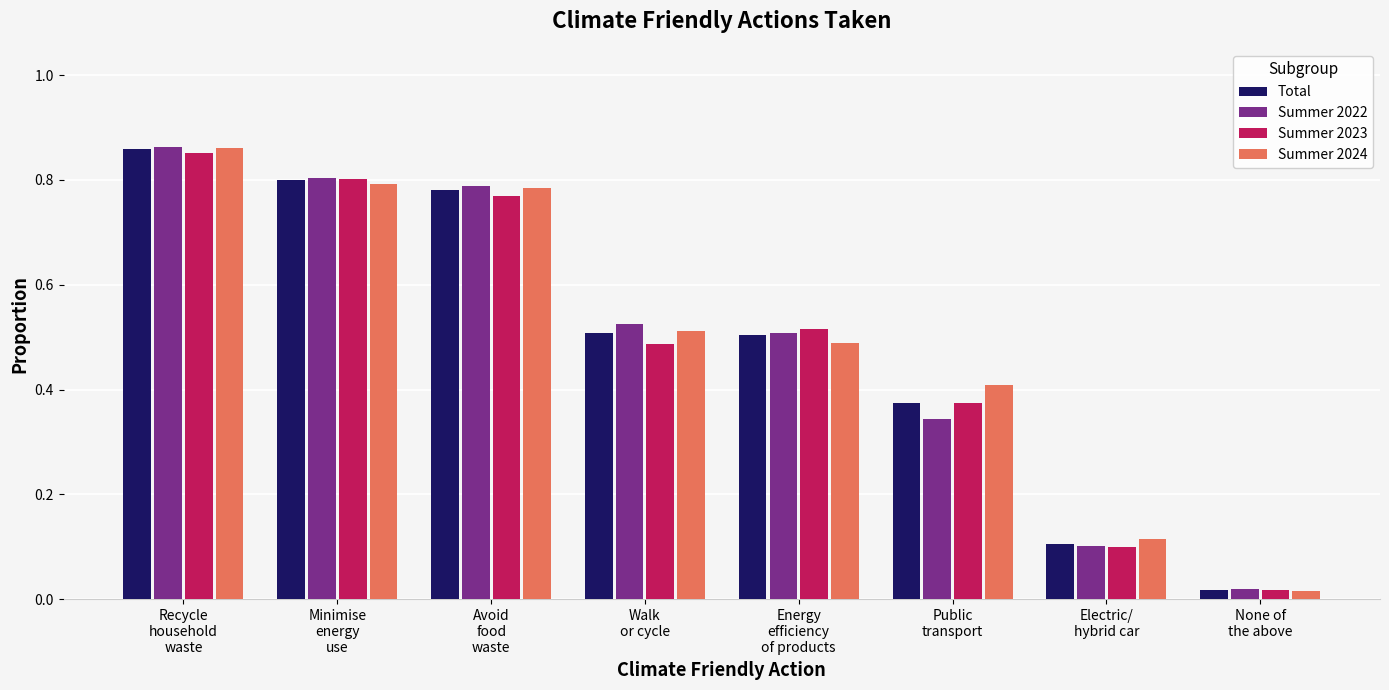

Are the bars horizontal?

No